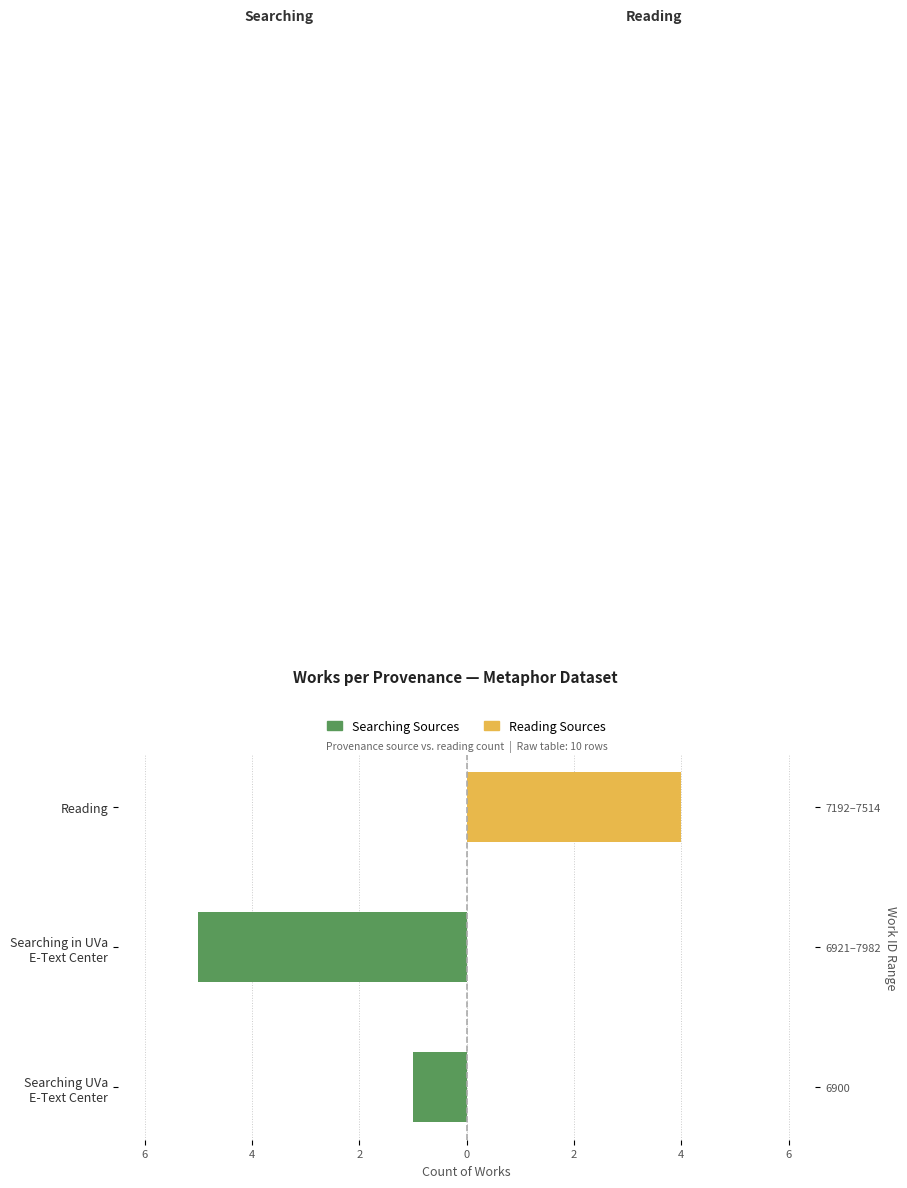

How many groups of bars are there?

3